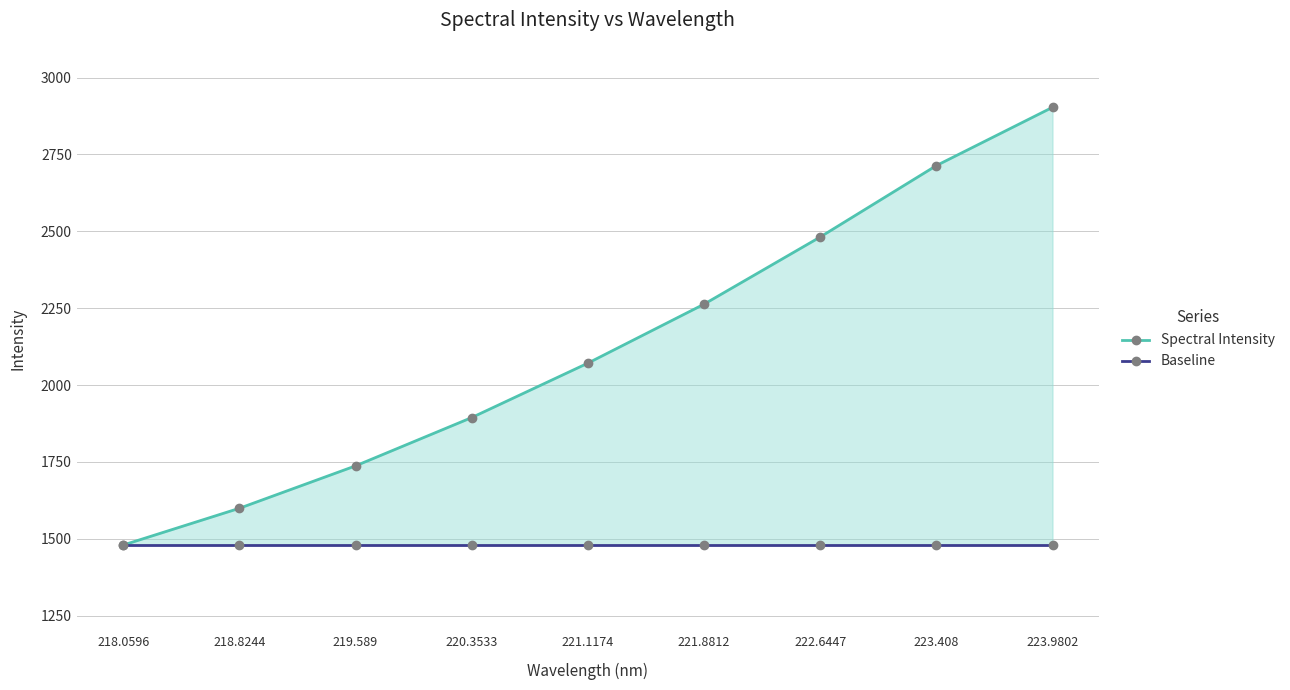

List the labels in order of Spectral Intensity value, largest first.

223.9802, 223.408, 222.6447, 221.8812, 221.1174, 220.3533, 219.589, 218.8244, 218.0596